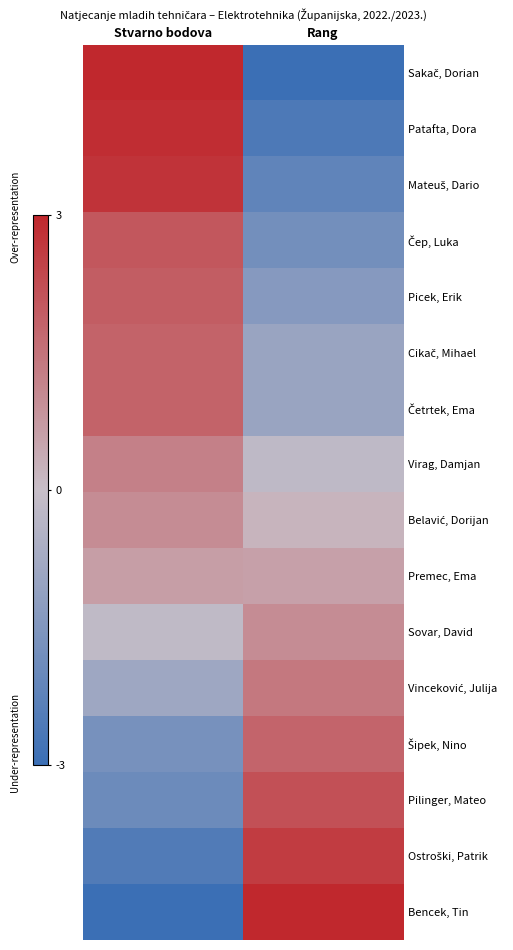

At how many categories does at least one series exceed 1?

2